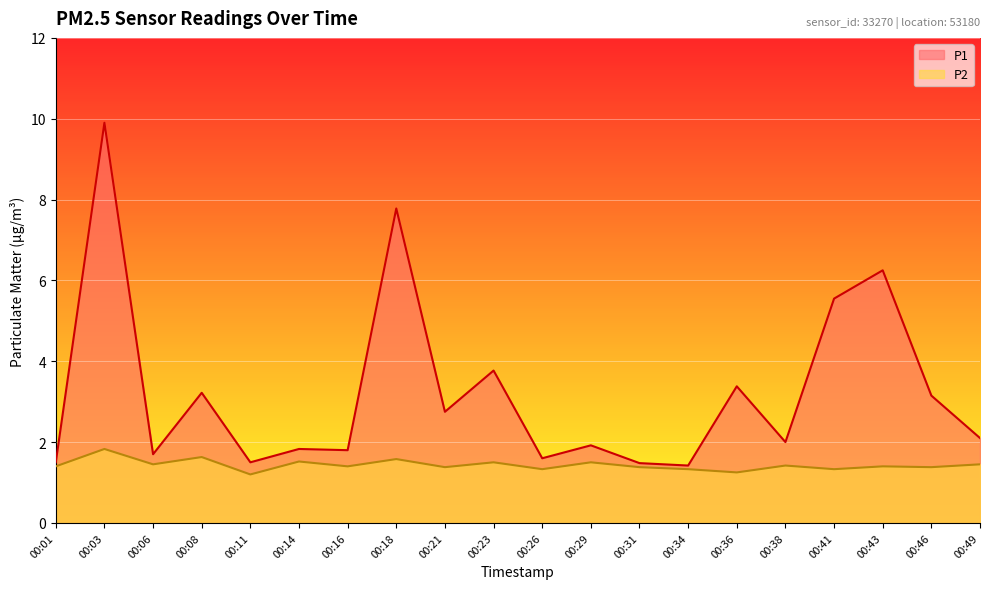

Between 00:29 and 00:21, which is larger?

00:21